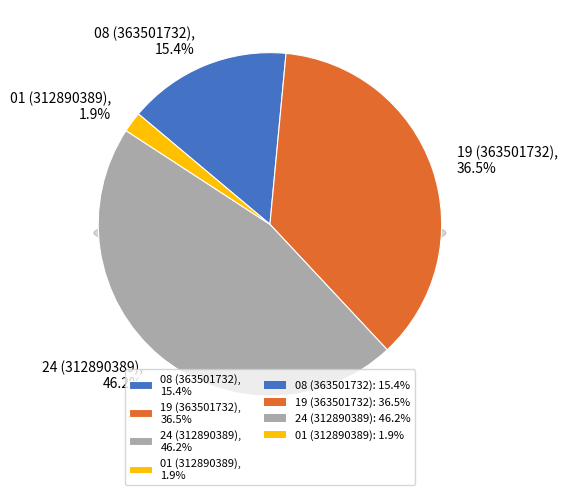

Which category has the smallest portion of the pie?

01 (312890389)